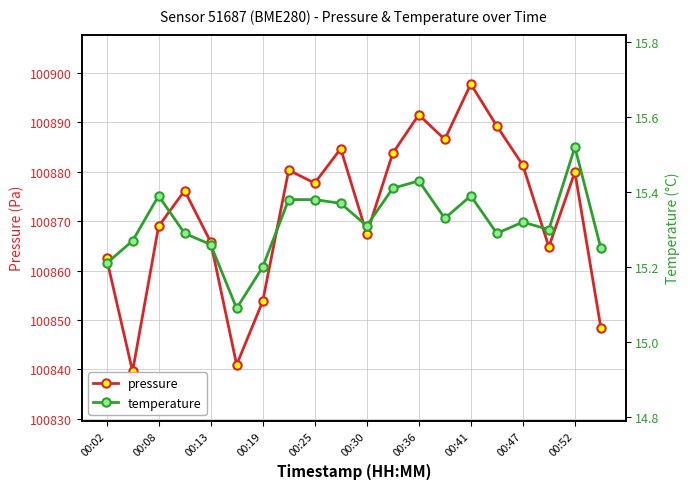

What is the sum of all pressure values?

2017441.3